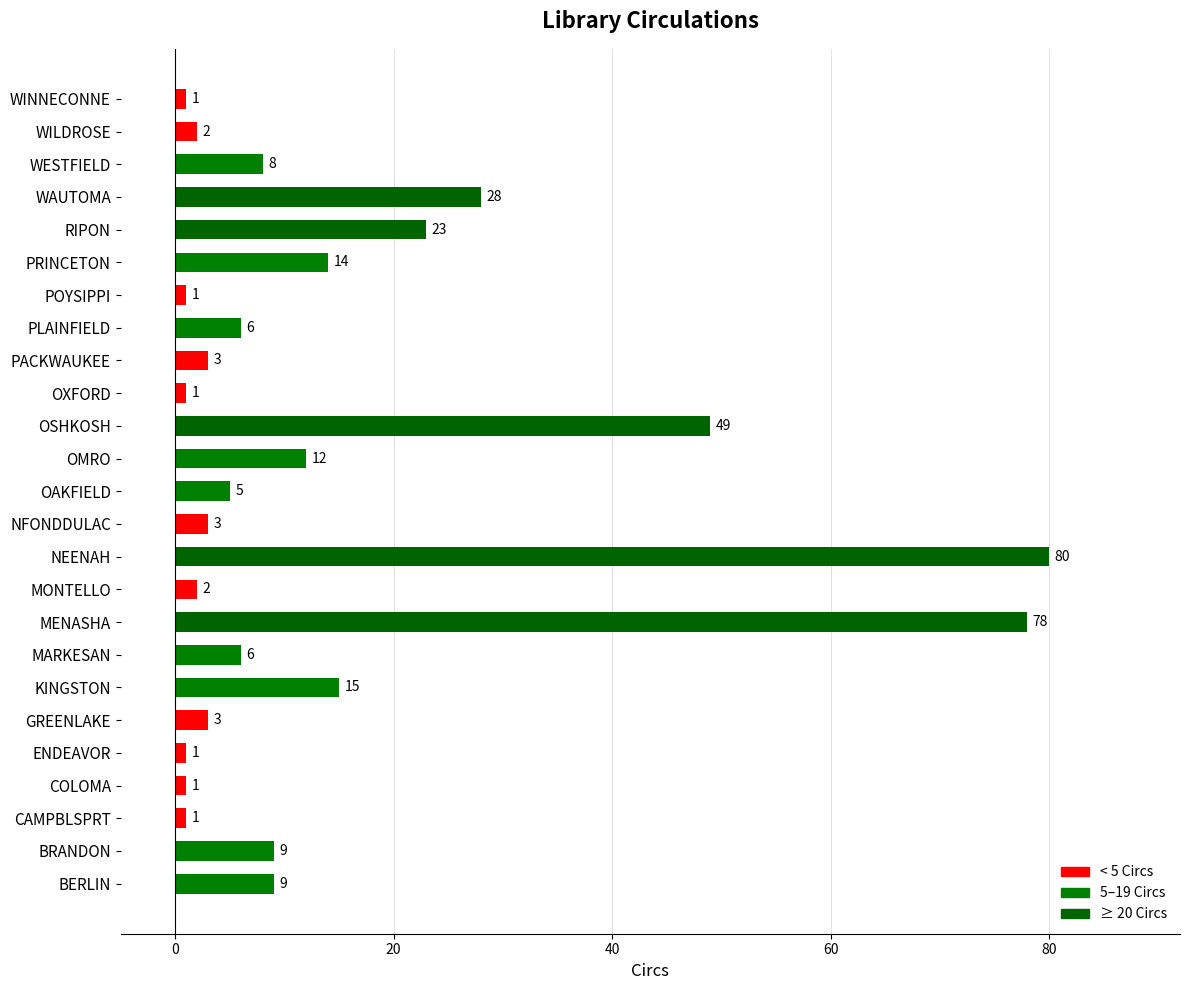

What is the maximum value shown in the chart?

80